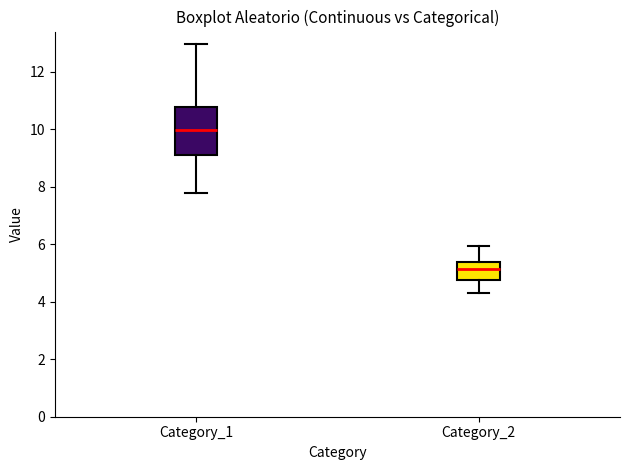

Reading left to right, transcribe this box plot: for each box, give where its median line is, the range the box spans, and where its two whiskers end, as read against the y-axis. The values are not printed on the chart, so give them approximately, as read against the axis.

Category_1: median 10.0, box 9.2 to 10.8, whiskers 7.8 to 13.0
Category_2: median 5.2, box 4.8 to 5.4, whiskers 4.4 to 6.0